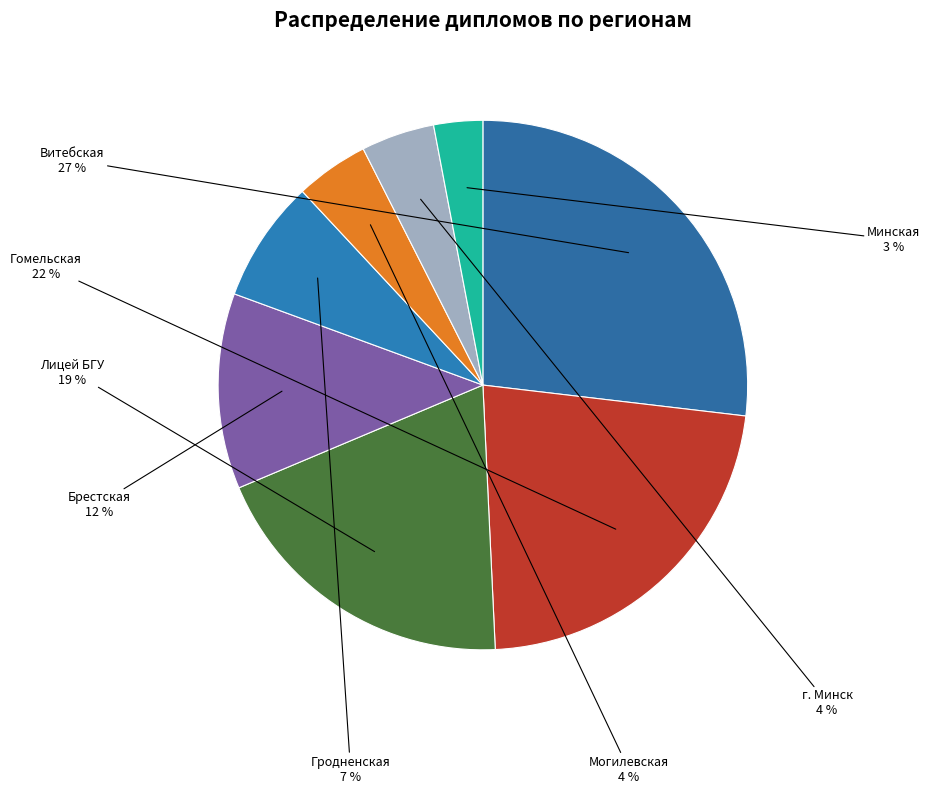

Do Брестская and Лицей БГУ together represent more than half of the pie?

No